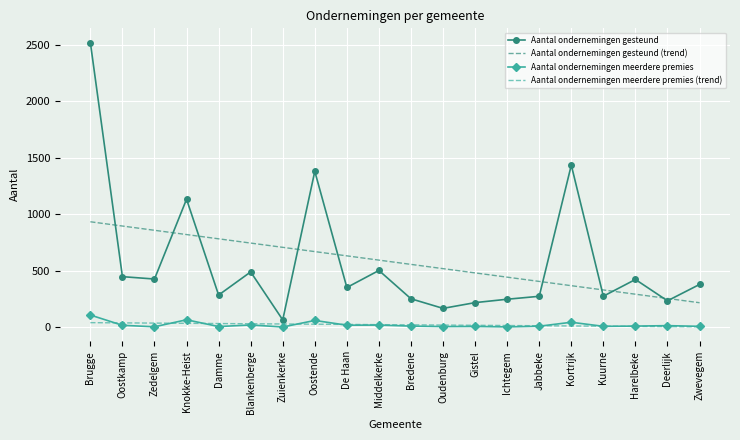

What value does the Aantal ondernemingen gesteund (trend) series have at Kortrijk?

367.0